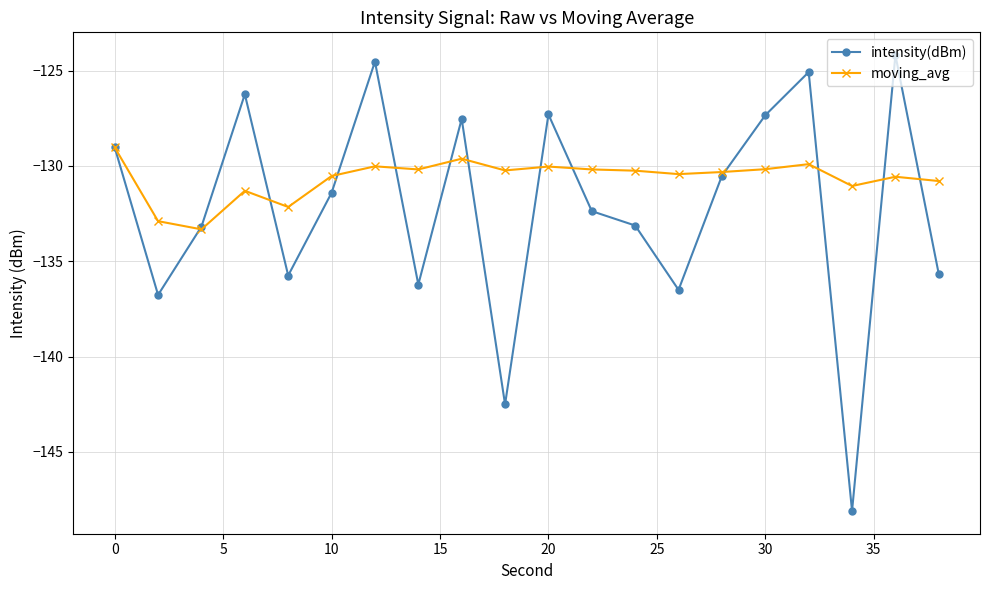

Which series ends up on top after the final intersection of moving_avg and intensity(dBm)?

moving_avg